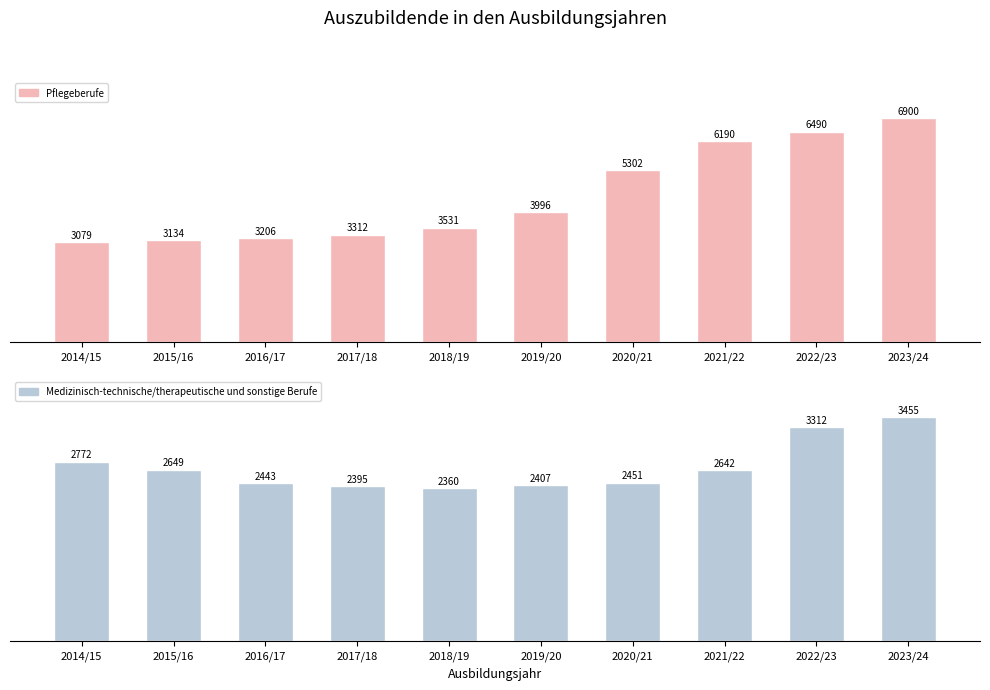

What is the spread (max minus min) of values at 2022/23?

3178